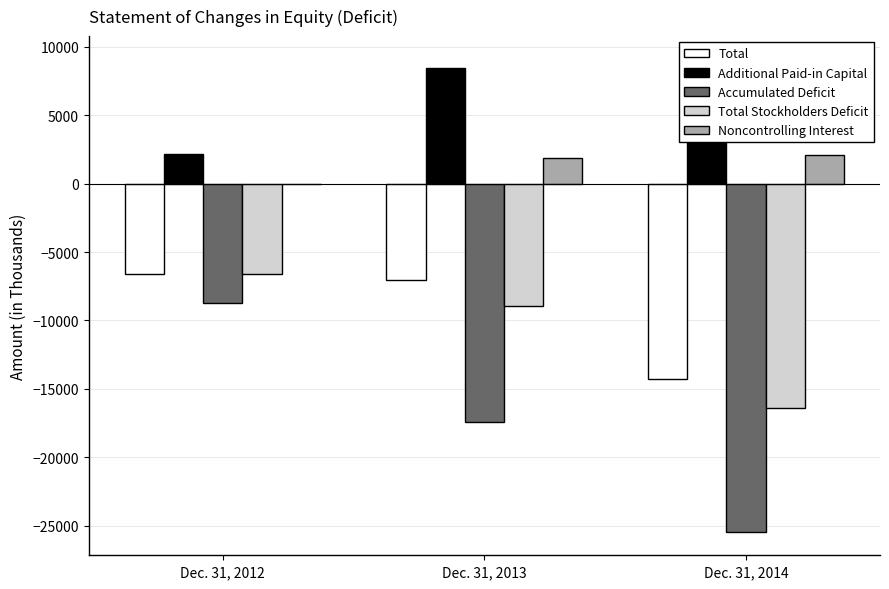

List the labels in order of Noncontrolling Interest value, largest first.

Dec. 31, 2014, Dec. 31, 2013, Dec. 31, 2012